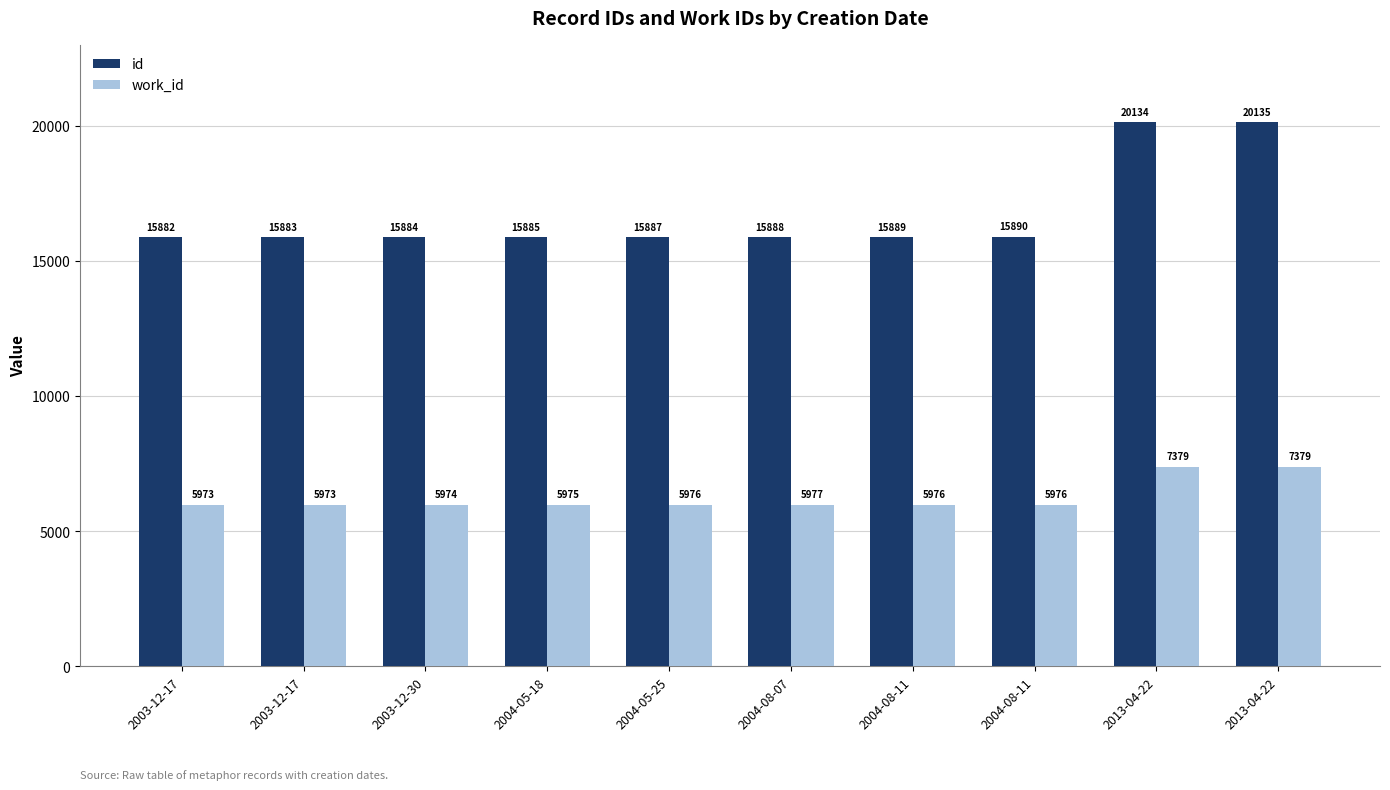

Between 2003-12-17 and 2003-12-17, which is larger?

2003-12-17